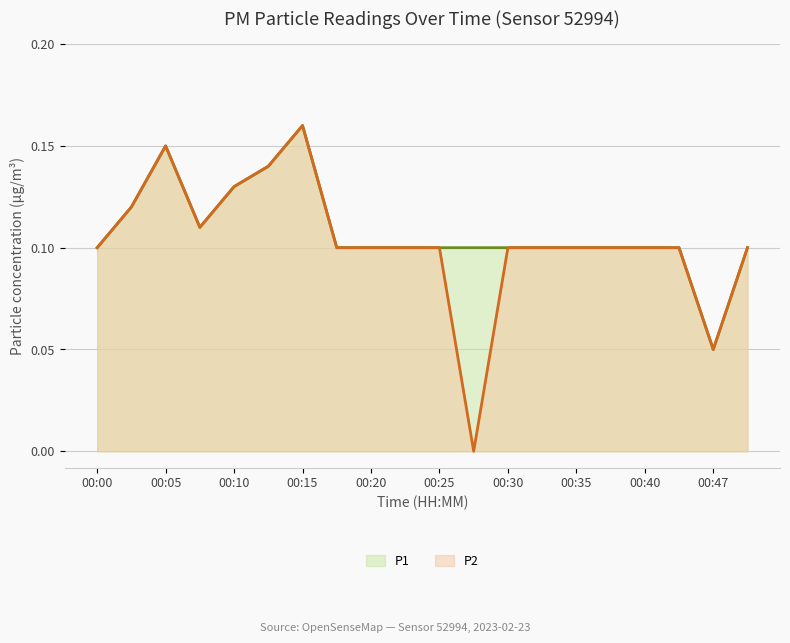

The value of P2 at 00:47 is 0.1. True or false?

True